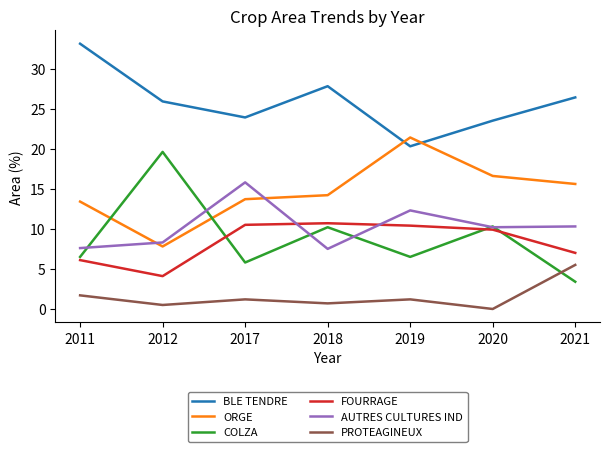

At which label does AUTRES CULTURES IND first exceed 10?

2017